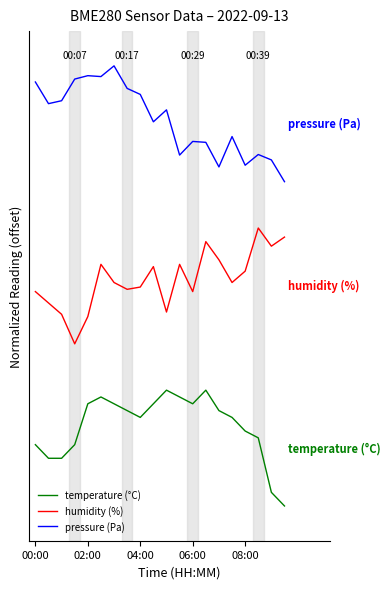

What are all the series names shown in the legend?

temperature (°C), humidity (%), pressure (Pa)